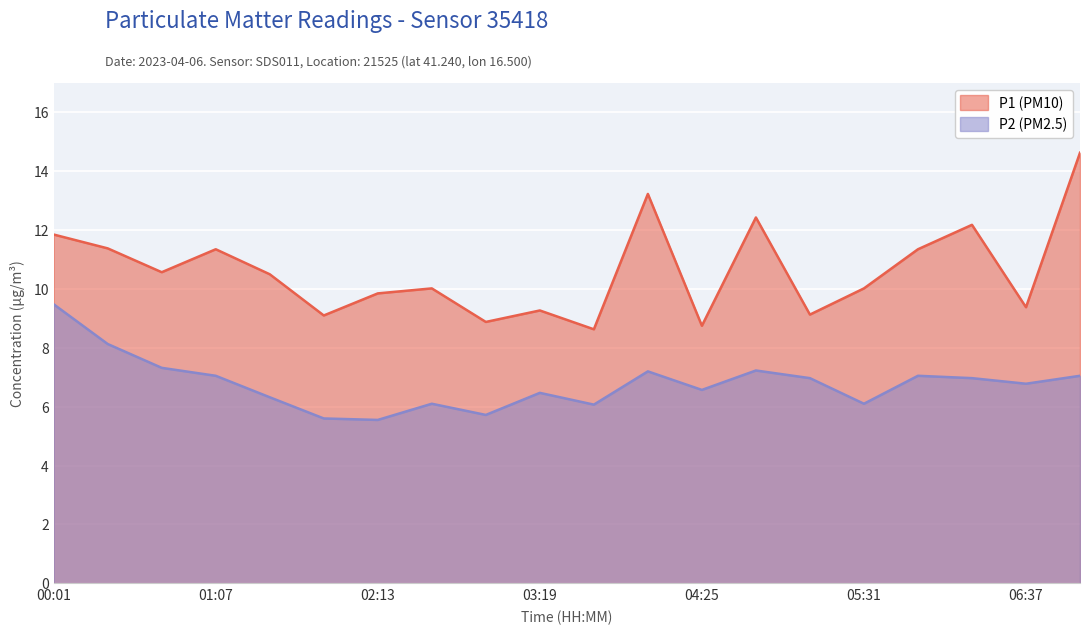

The P1 (PM10) series shows 9.8 at 02:13. True or false?

True